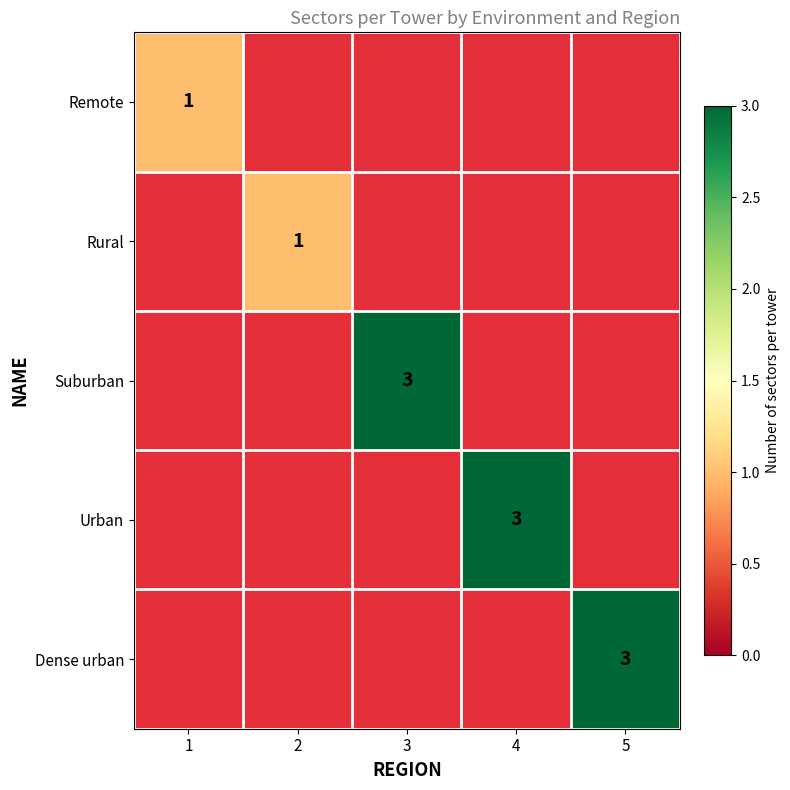

Which series changed the most between 1 and 4?

Urban